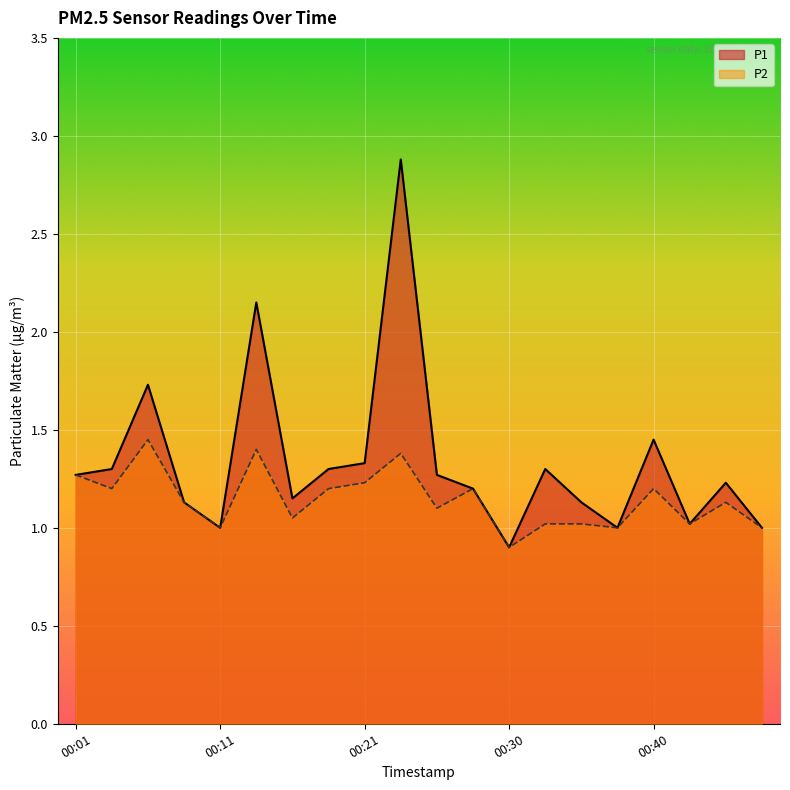

Reading left to right, transcribe all the data shown in this chart.

P1: 00:01=1.3	00:03=1.3	00:06=1.7	00:08=1.1	00:11=1.0	00:13=2.1	00:16=1.1	00:18=1.3	00:21=1.3	00:23=2.9	00:26=1.3	00:28=1.2	00:30=0.9	00:33=1.3	00:35=1.1	00:38=1.0	00:40=1.4	00:43=1.0	00:45=1.2	00:48=1.0
P2: 00:01=1.3	00:03=1.2	00:06=1.4	00:08=1.1	00:11=1.0	00:13=1.4	00:16=1.1	00:18=1.2	00:21=1.2	00:23=1.4	00:26=1.1	00:28=1.2	00:30=0.9	00:33=1.0	00:35=1.0	00:38=1.0	00:40=1.2	00:43=1.0	00:45=1.1	00:48=1.0